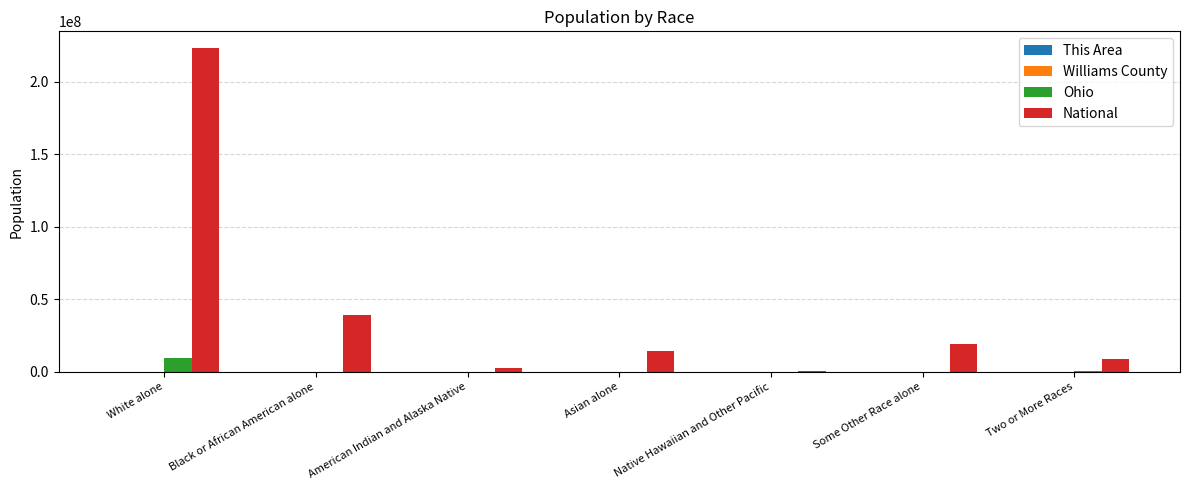

At which category does the chart reach its peak across all series?

White alone